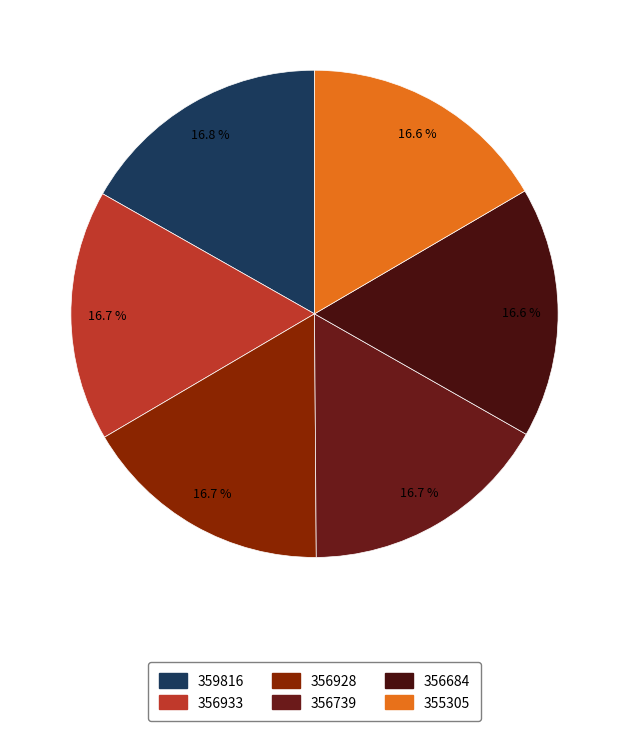

To the nearest percent, what is the combined percentage of 356684 and 359816?

33%